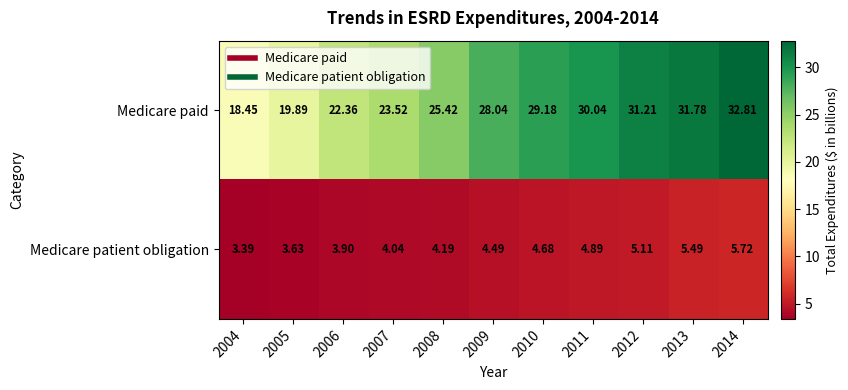

Between 2012 and 2014, which series saw the biggest shift?

Medicare paid